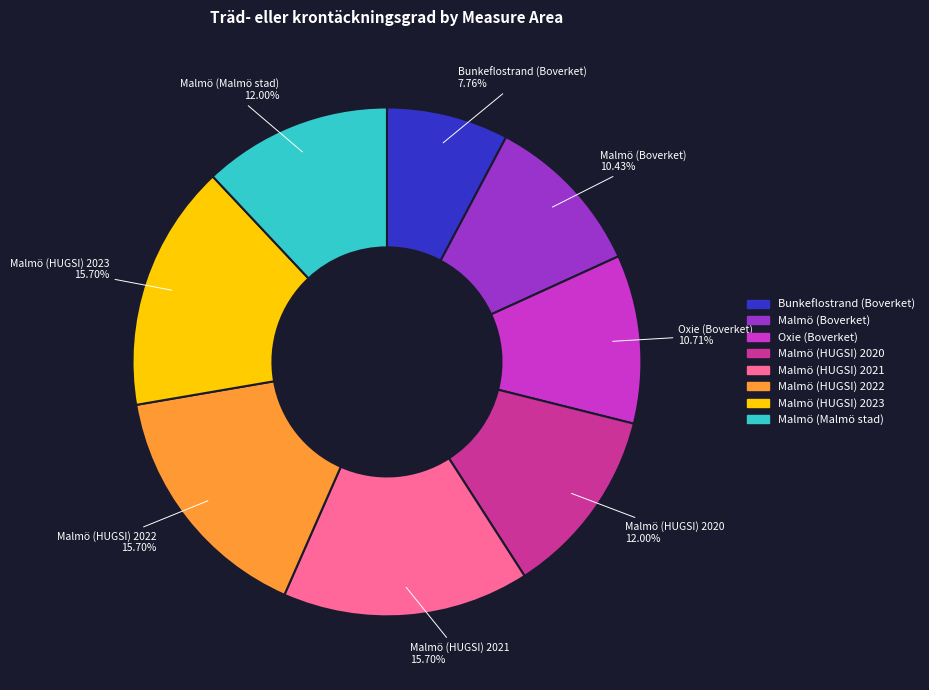

Does Malmö (HUGSI) 2022 account for over 50% of the chart?

No